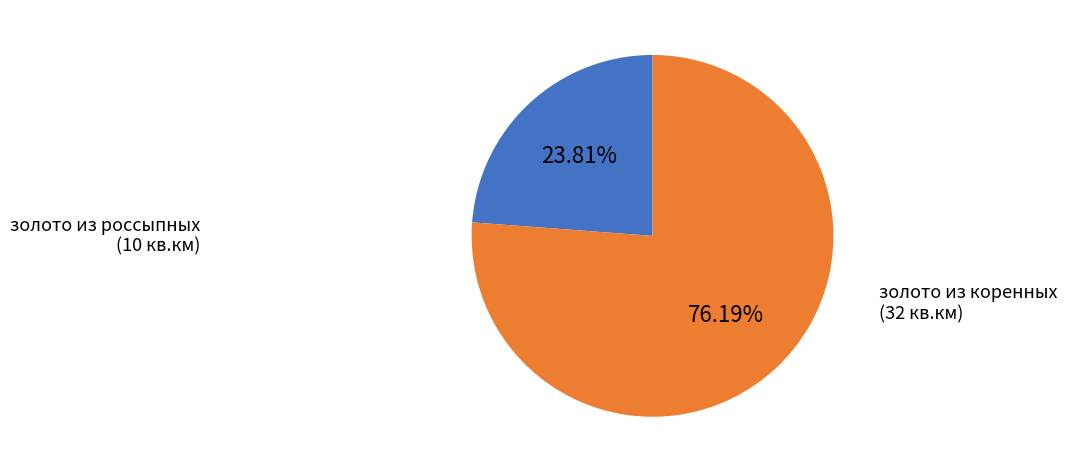

Does any single category account for the majority?

Yes